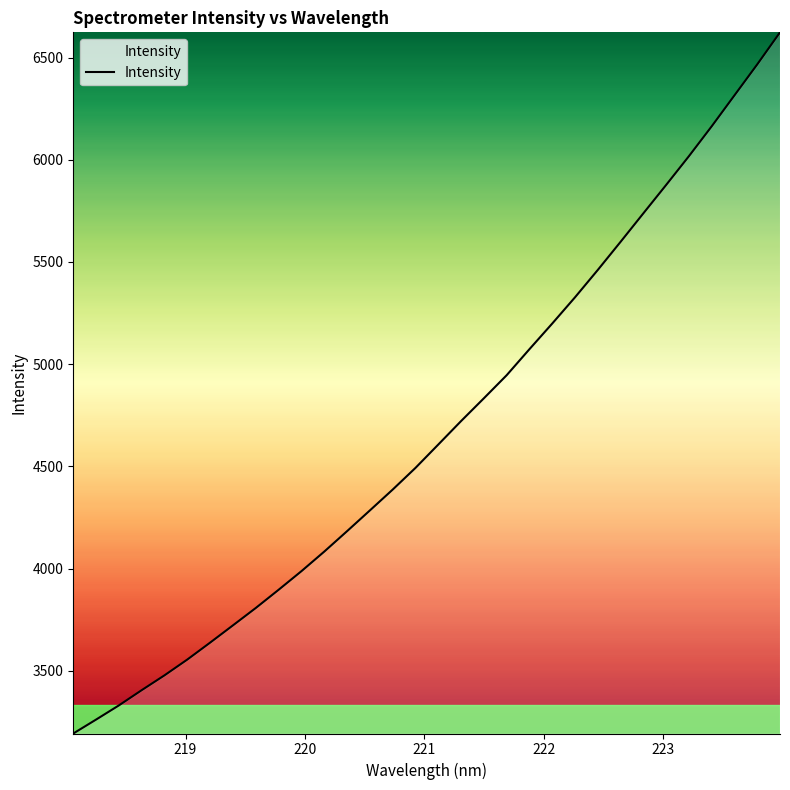

Reading left to right, transcribe all the data shown in this chart.

3193.6	3261.8	3331.2	3405.8	3478.4	3555.7	3638.4	3722.9	3807.8	3896.7	3987.7	4083.4	4183.3	4284.7	4386.6	4492.8	4607.0	4721.7	4833.2	4946.0	5073.5	5198.8	5327.2	5461.0	5598.6	5737.9	5876.7	6017.4	6163.5	6315.0	6466.4	6623.2